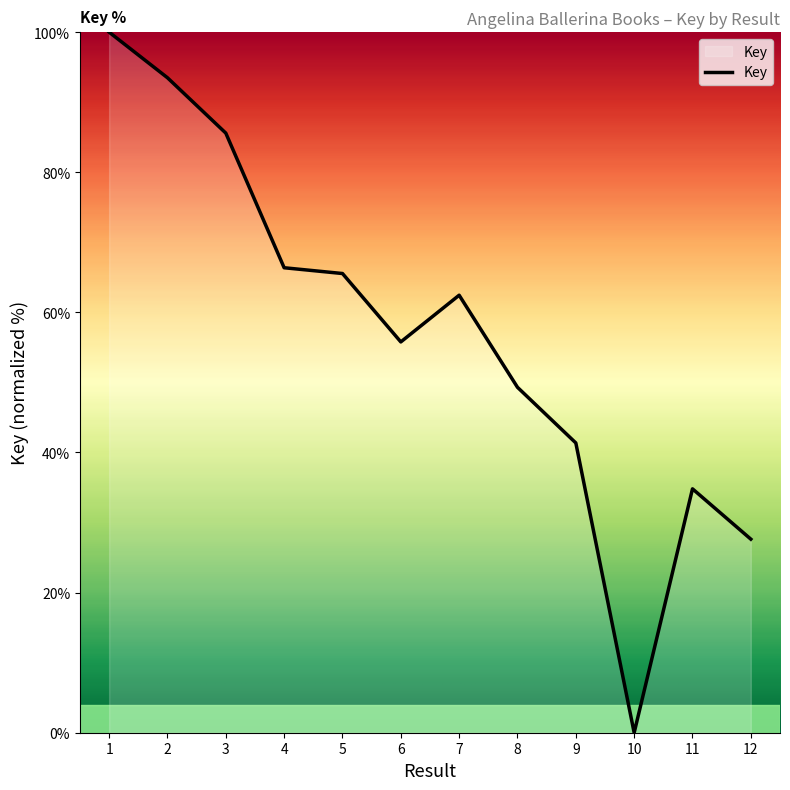

Reading left to right, extract all data points from this chart.

100.0	93.5	85.6	66.4	65.5	55.8	62.5	49.3	41.4	0.0	34.8	27.6